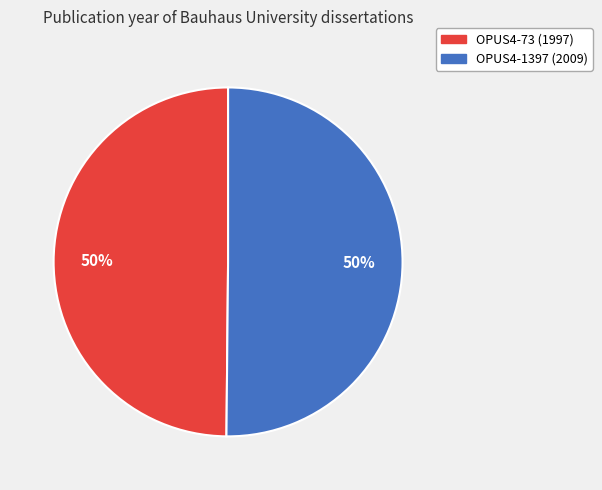

How many slices are in this pie chart?

2